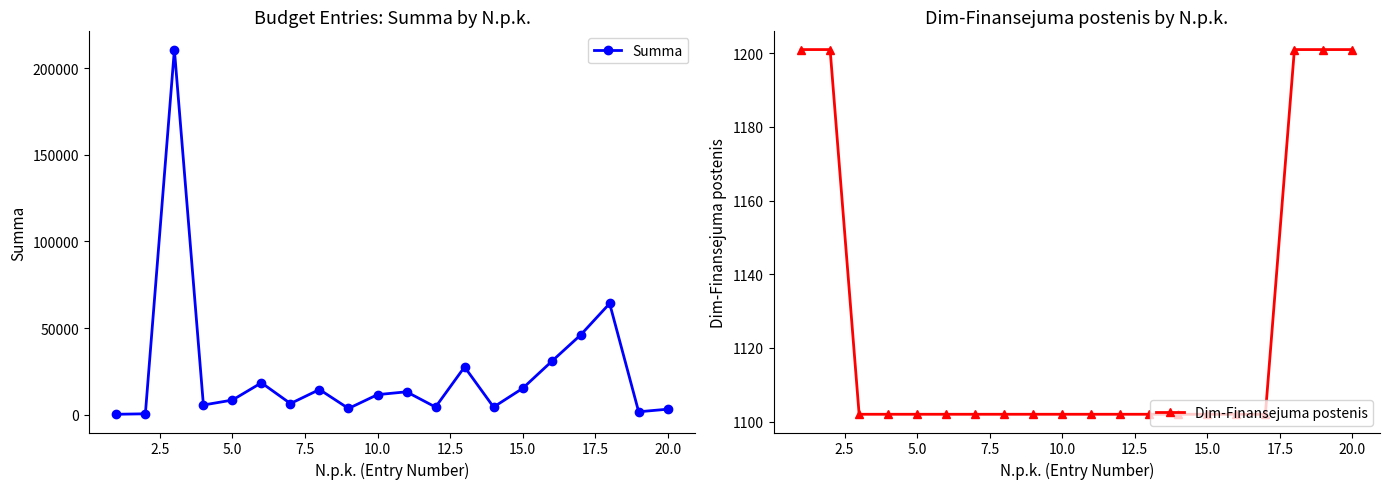

In Summa, how many points are lower than both neighbors (excluding endpoints)?

6